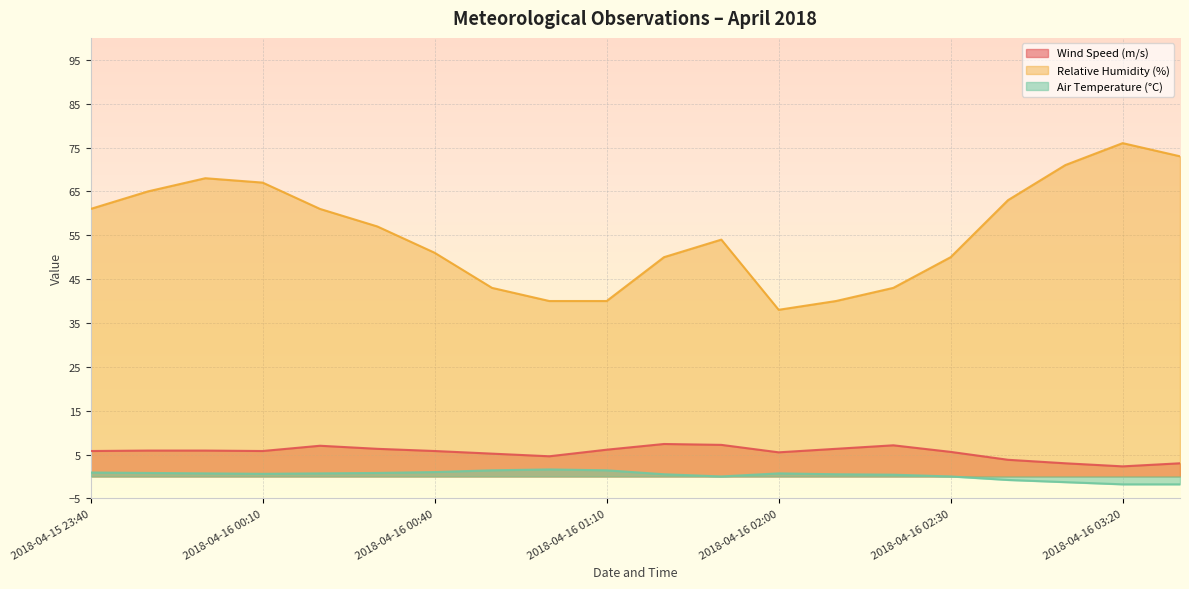

True or false: relative_humidity and wind_speed intersect in this chart.

False